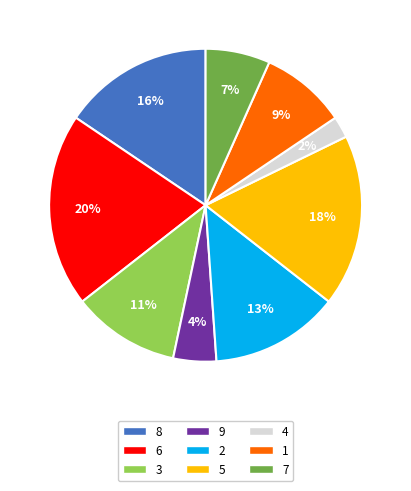

How many slices are in this pie chart?

9